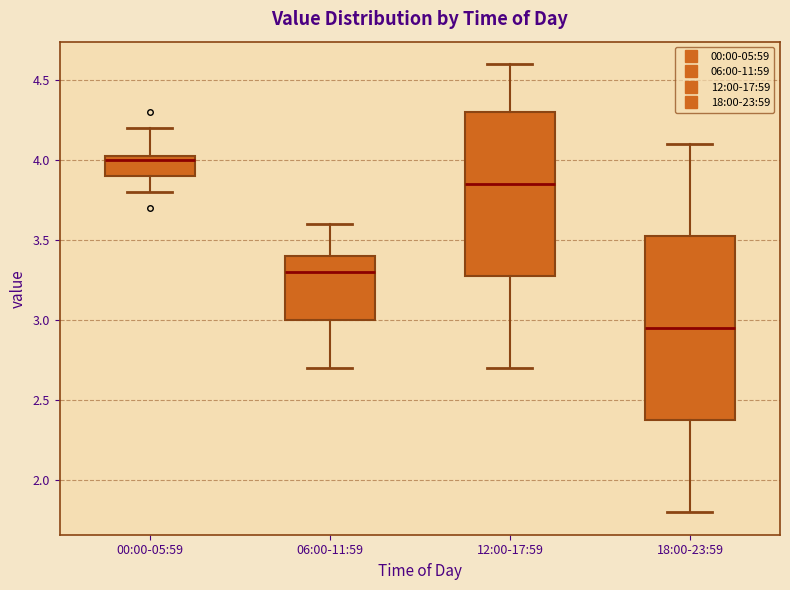

Reading left to right, read every box against the y-axis: the position of its median line, the range the box covers, and the ends of its whiskers. The values are not printed on the chart, so give them approximately, as read against the axis.

00:00-05:59: median 4.00, box 3.90 to 4.05, whiskers 3.80 to 4.20
06:00-11:59: median 3.30, box 3.00 to 3.40, whiskers 2.70 to 3.60
12:00-17:59: median 3.85, box 3.30 to 4.30, whiskers 2.70 to 4.60
18:00-23:59: median 2.95, box 2.40 to 3.55, whiskers 1.80 to 4.10